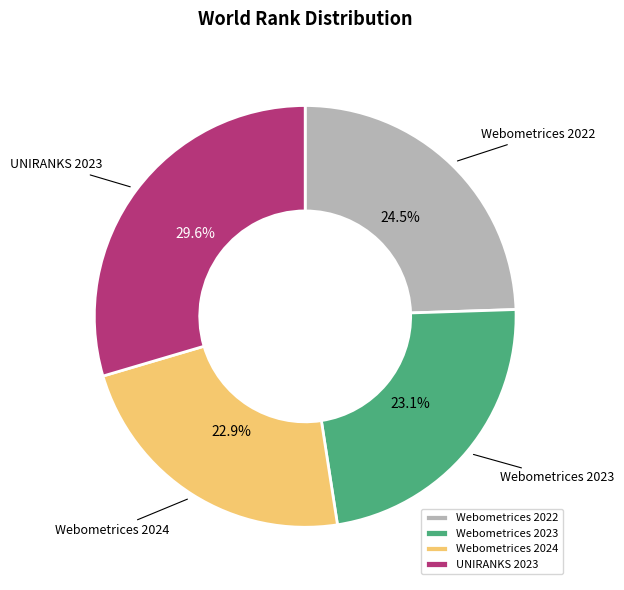

Which has a higher value, Webometrices 2022 or UNIRANKS 2023?

UNIRANKS 2023